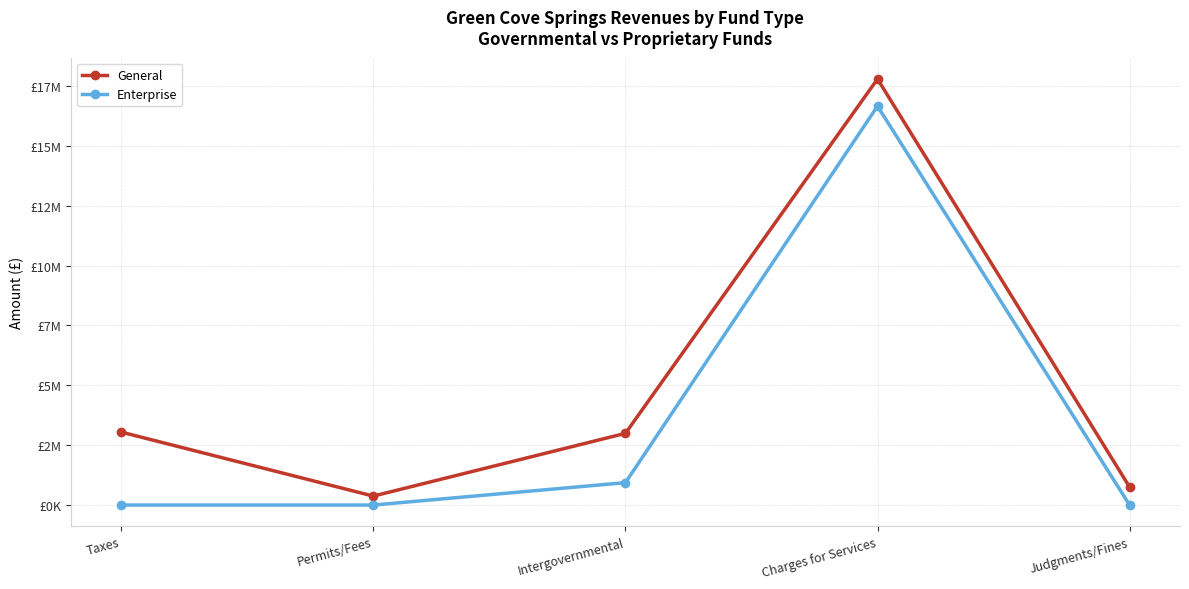

Which series has the largest range (max minus min)?

General